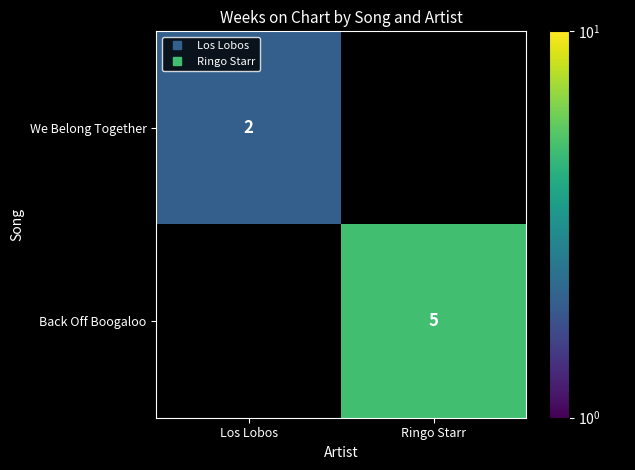

What is the difference between the maximum and minimum values in the We Belong Together series?

2